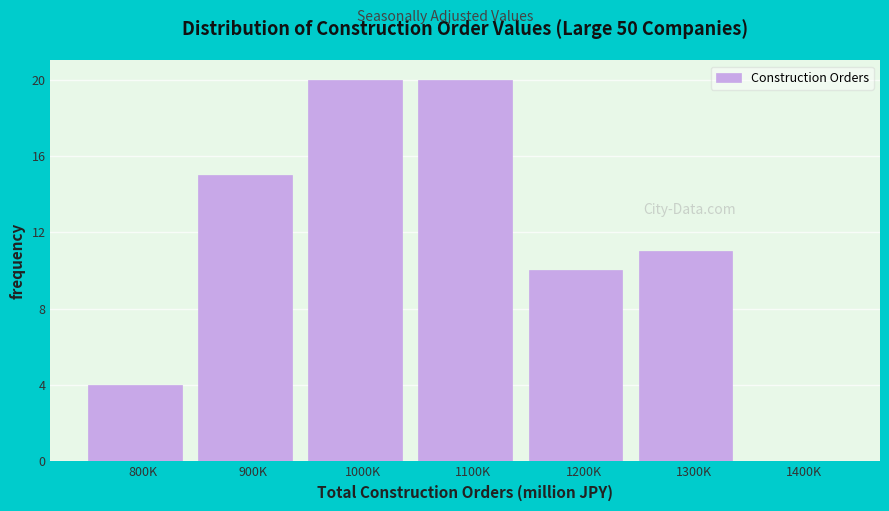

Reading right to left, list all the values displayed in this chart.

1400K=0	1300K=11	1200K=10	1100K=20	1000K=20	900K=15	800K=4